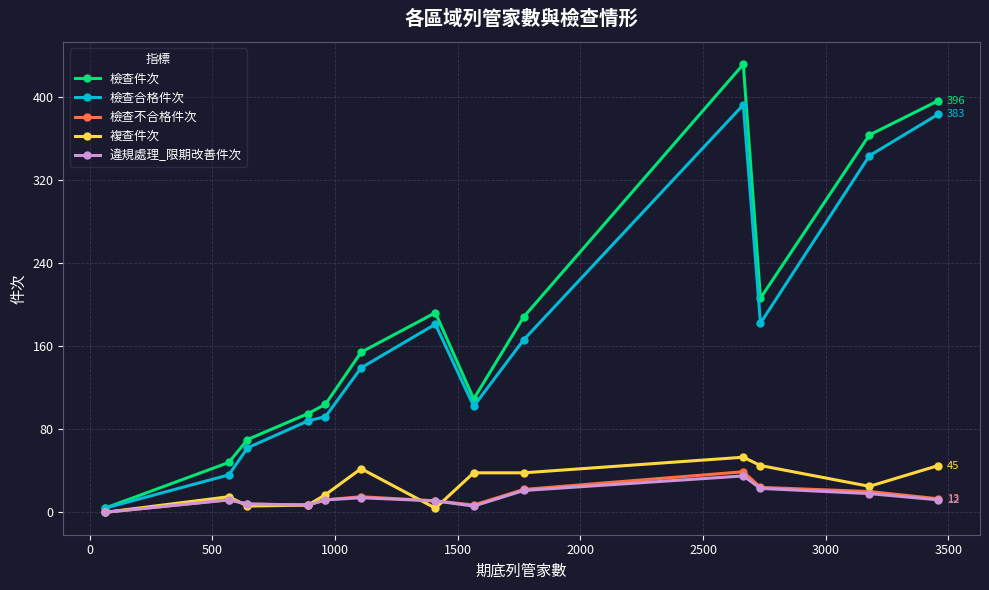

Is this an area chart (filled region under the line)?

No